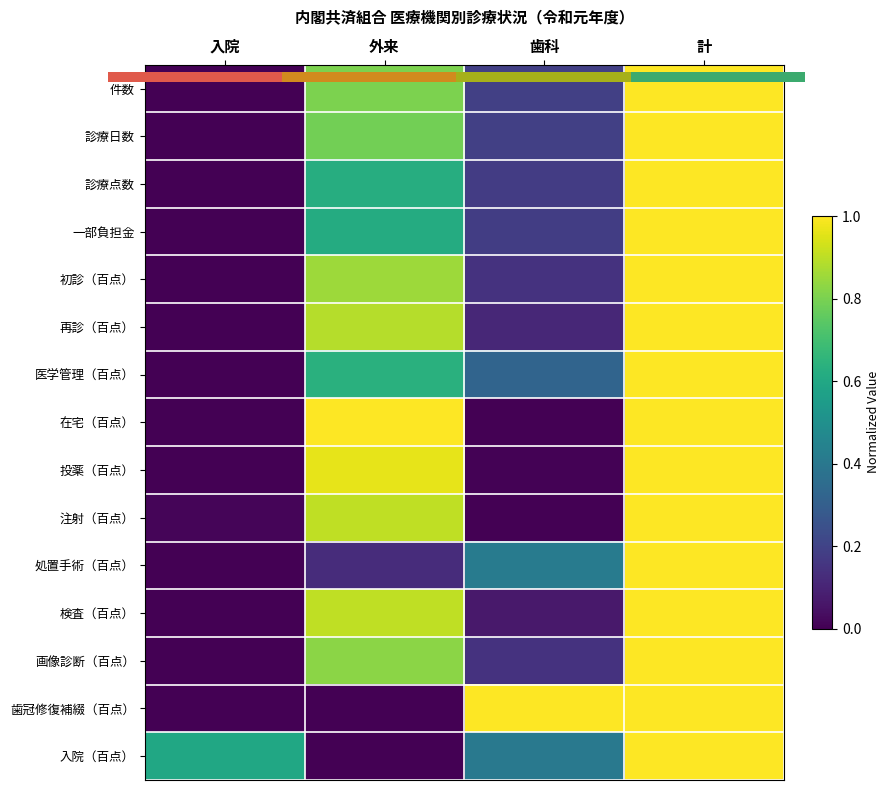

The value of 件数 at 入院 is 0.0. True or false?

True